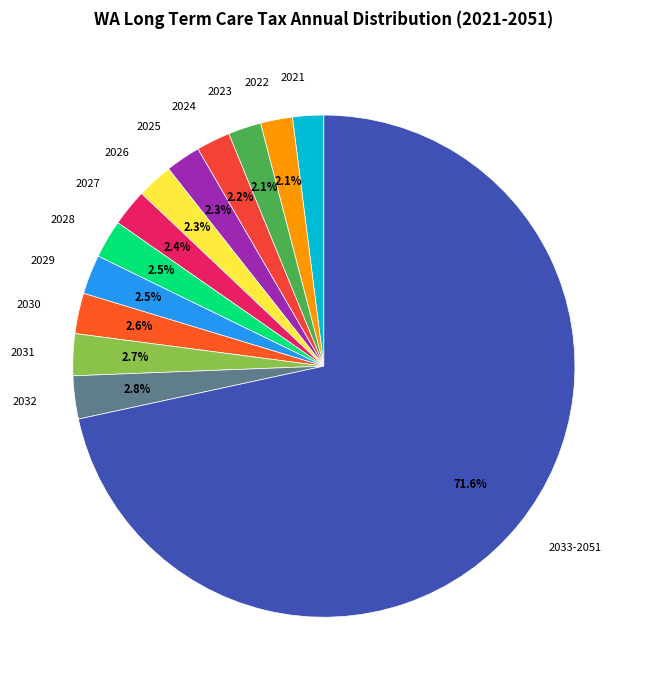

Is 2032 the majority of the pie?

No